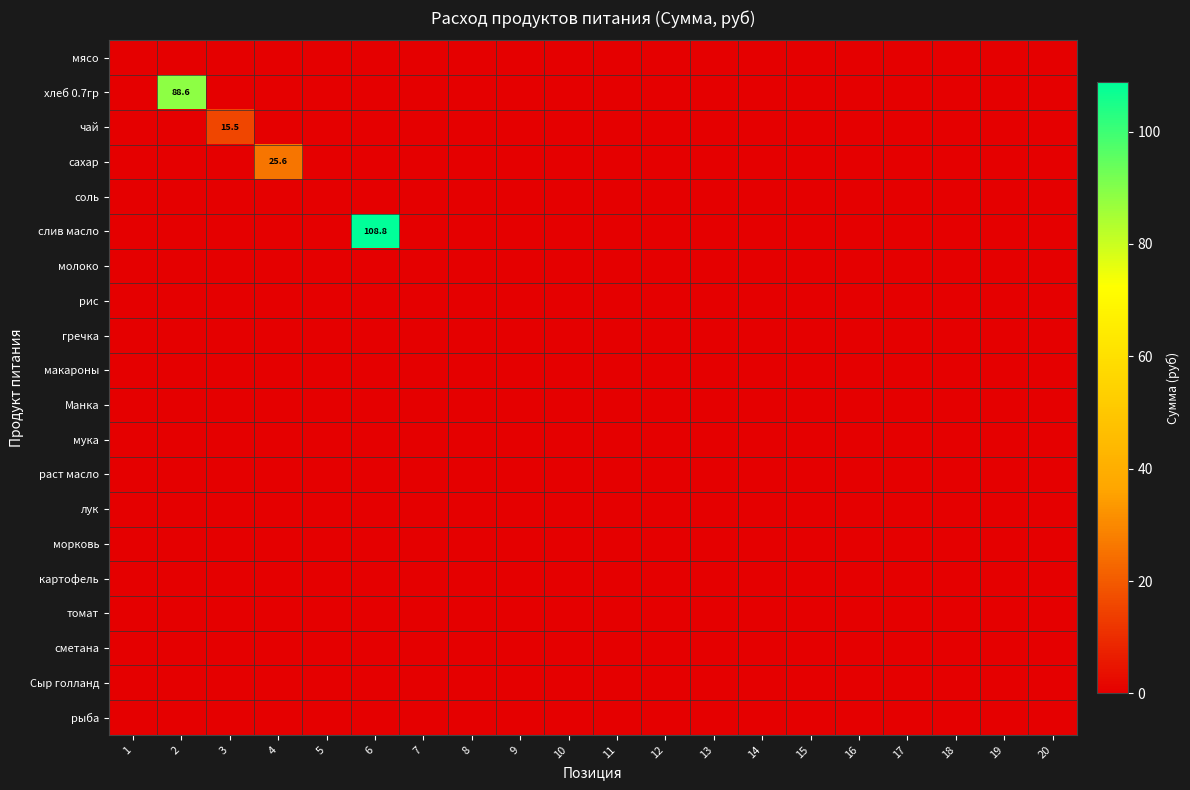

What is the greatest value displayed?

108.8